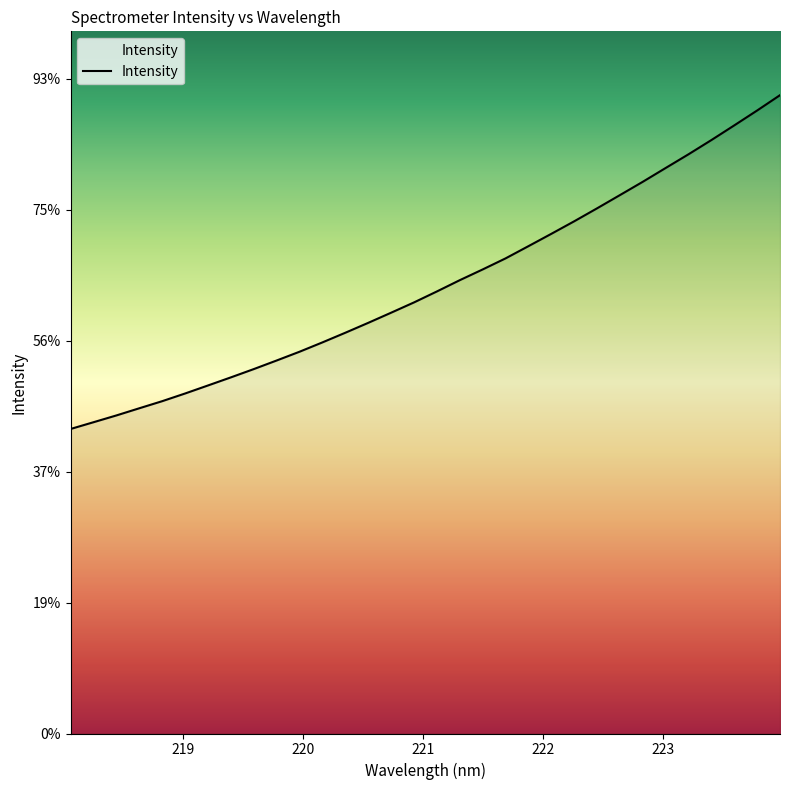

Does the chart display data point markers on the line(s)?

No